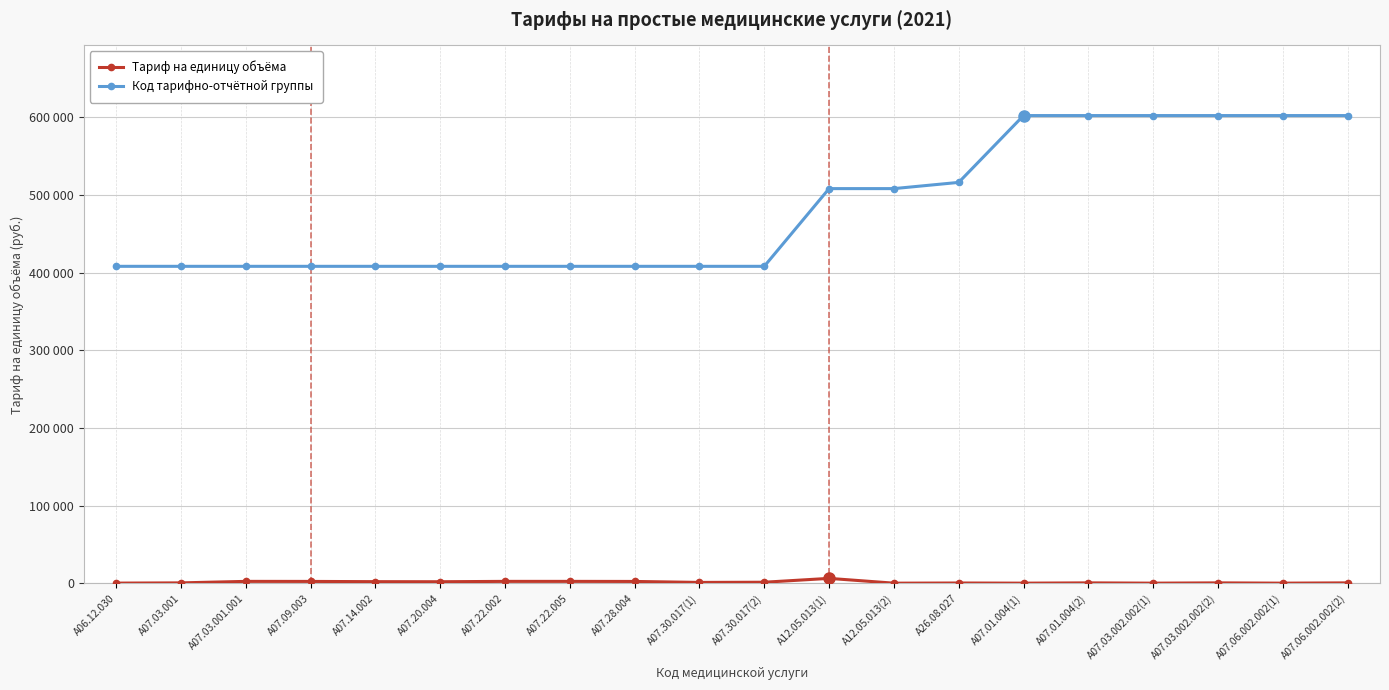

Rank the series at A12.05.013(2) from highest to lowest value.

Код тарифно-отчётной группы, Тариф на единицу объёма